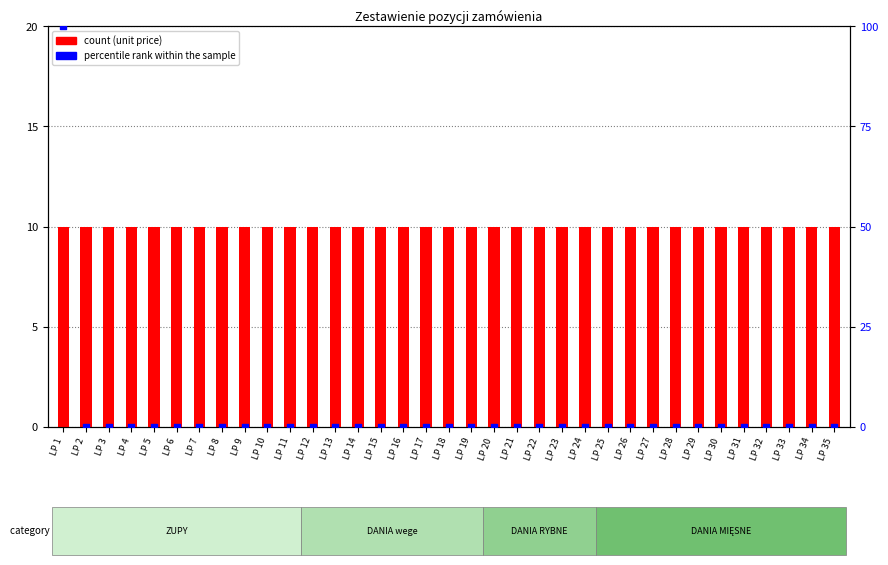

At which category is the sum across all series the highest?

LP 1